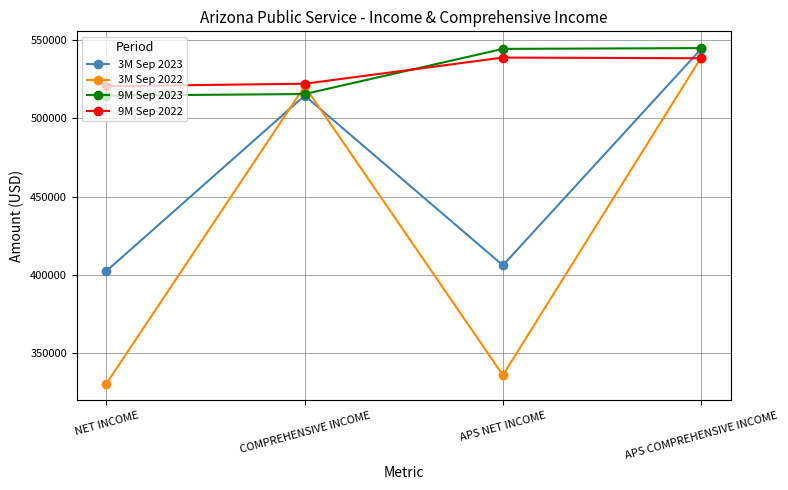

What is the difference between the maximum and minimum values in the 9M Sep 2023 series?

30330